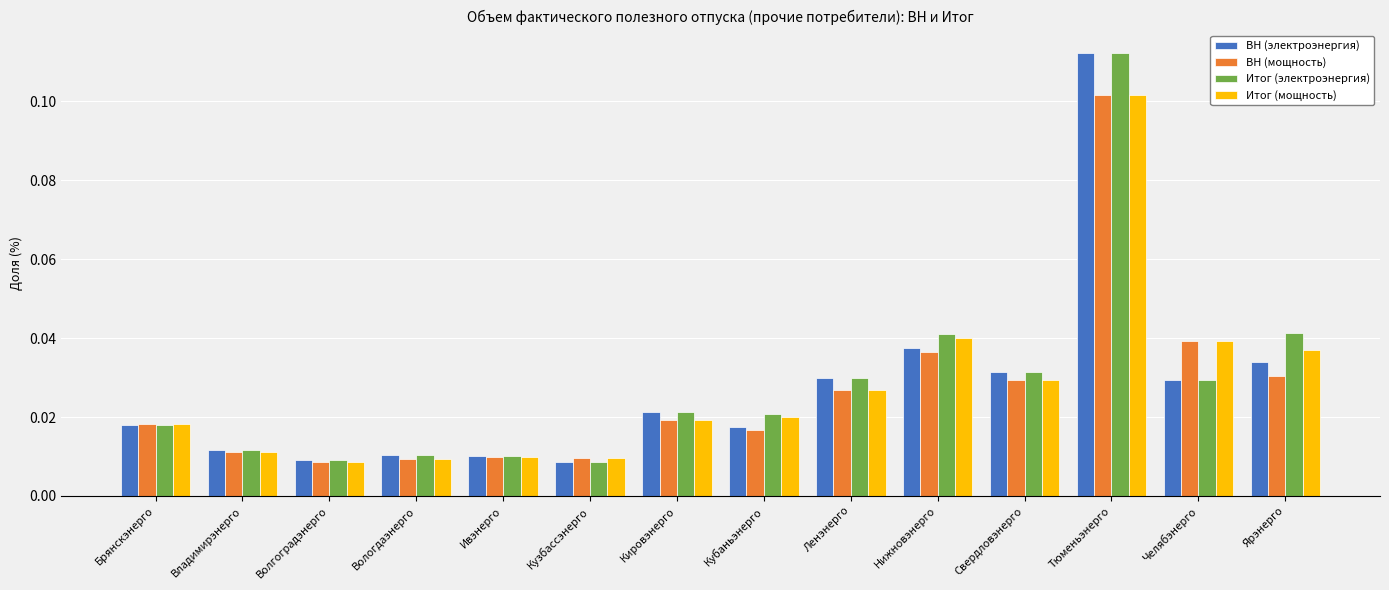

The value of Итог (электроэнергия) at Тюменьэнерго is 0.0. True or false?

False